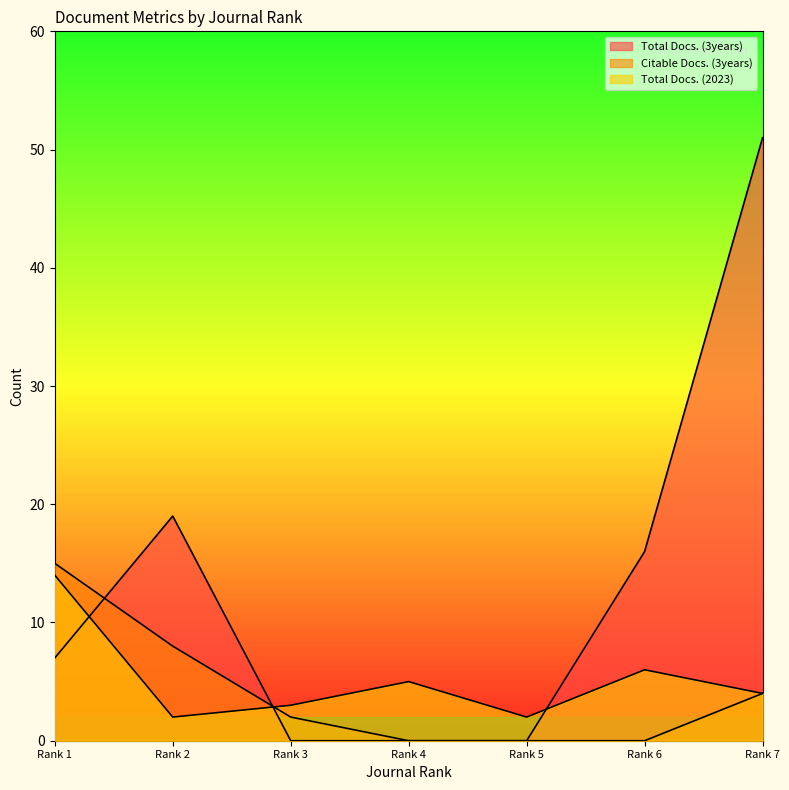

How many lines are shown in the chart?

3